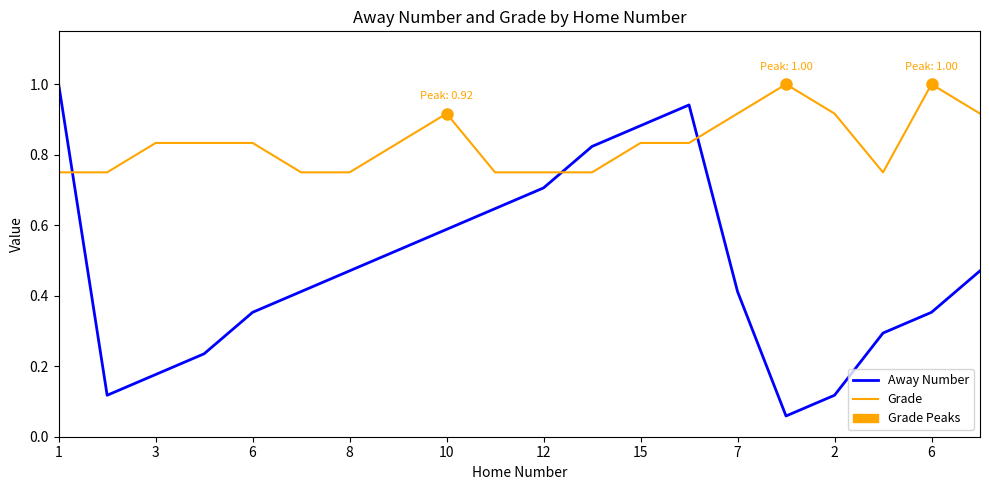

How many times do Away Number and Grade cross each other?

3